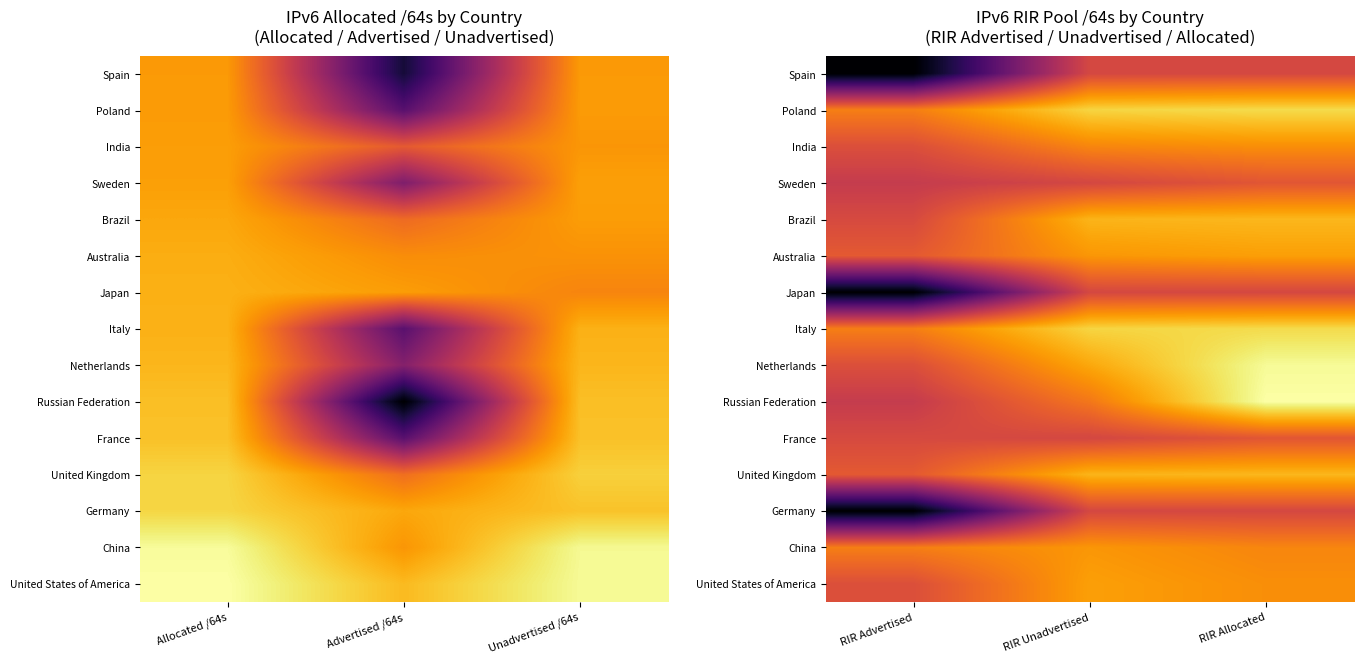

Is the value of United States of America at RIR Advertised greater than the value of Japan at RIR Unadvertised?

Yes